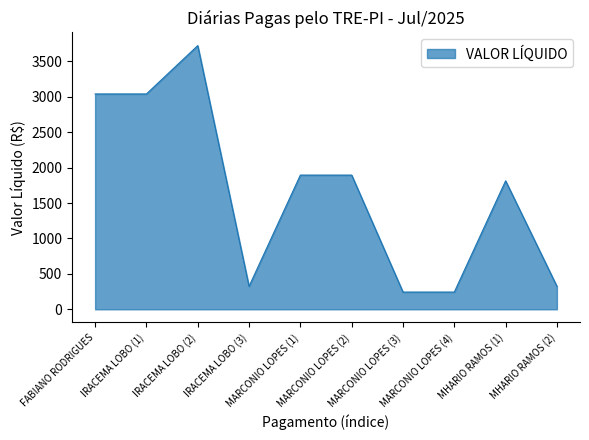

What is the smallest value displayed?

243.3